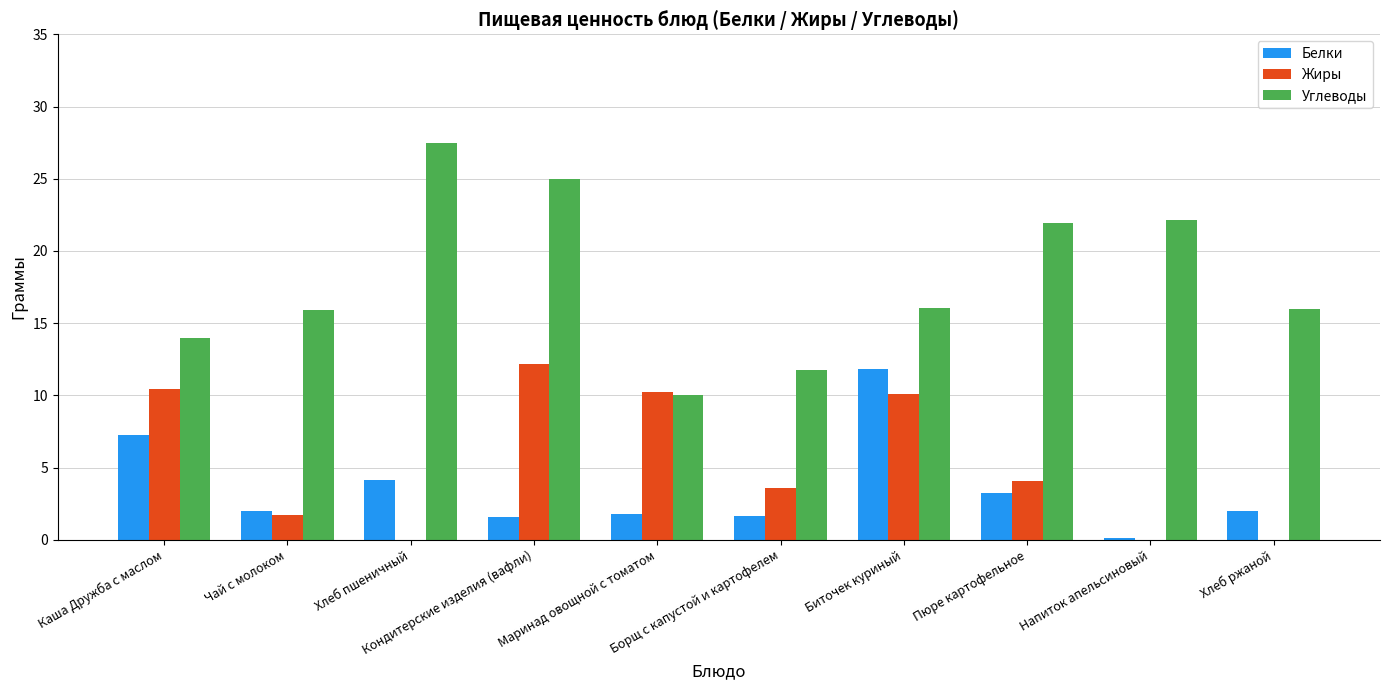

Which series has the largest total across all categories?

Углеводы